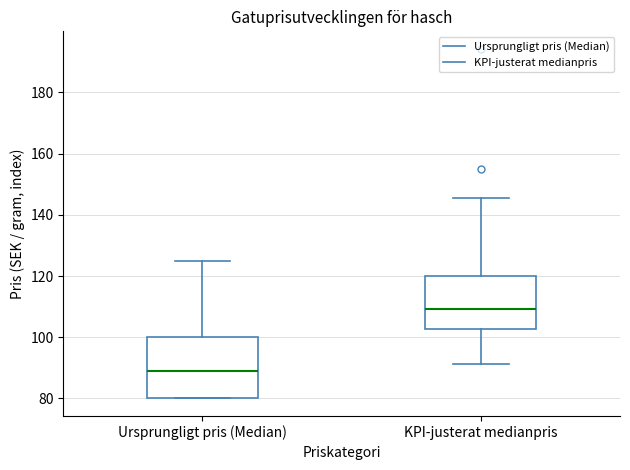

Reading left to right, transcribe this box plot: for each box, give where its median line is, the range the box spans, and where its two whiskers end, as read against the y-axis. The values are not printed on the chart, so give them approximately, as read against the axis.

Ursprungligt pris (Median): median 90, box 80 to 100, whiskers 80 to 126
KPI-justerat medianpris: median 110, box 102 to 120, whiskers 92 to 146